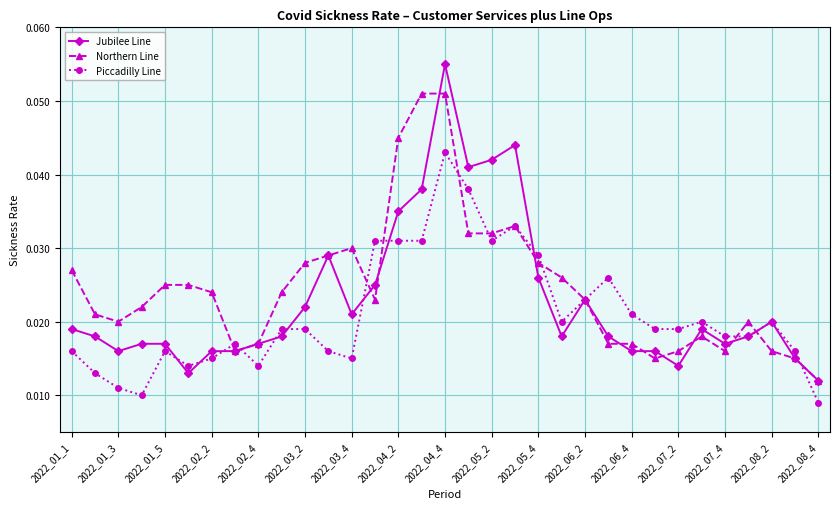

At how many categories does at least one series exceed 0?

33